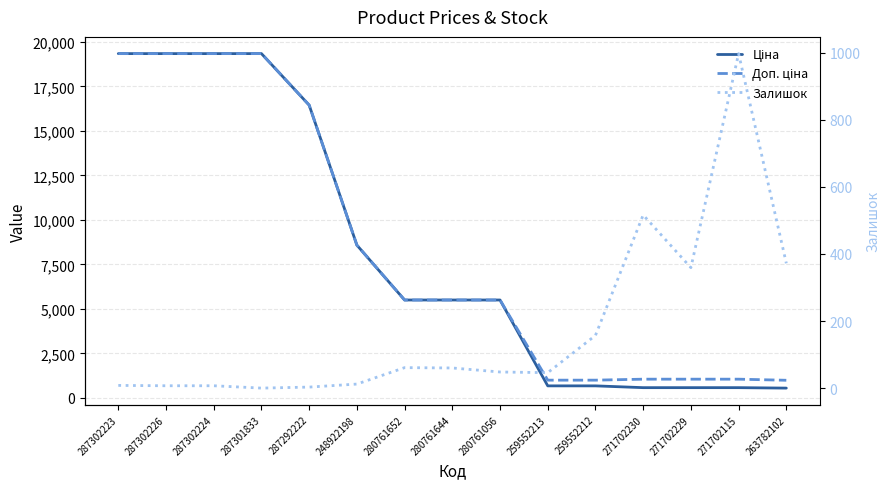

Is this an area chart (filled region under the line)?

No